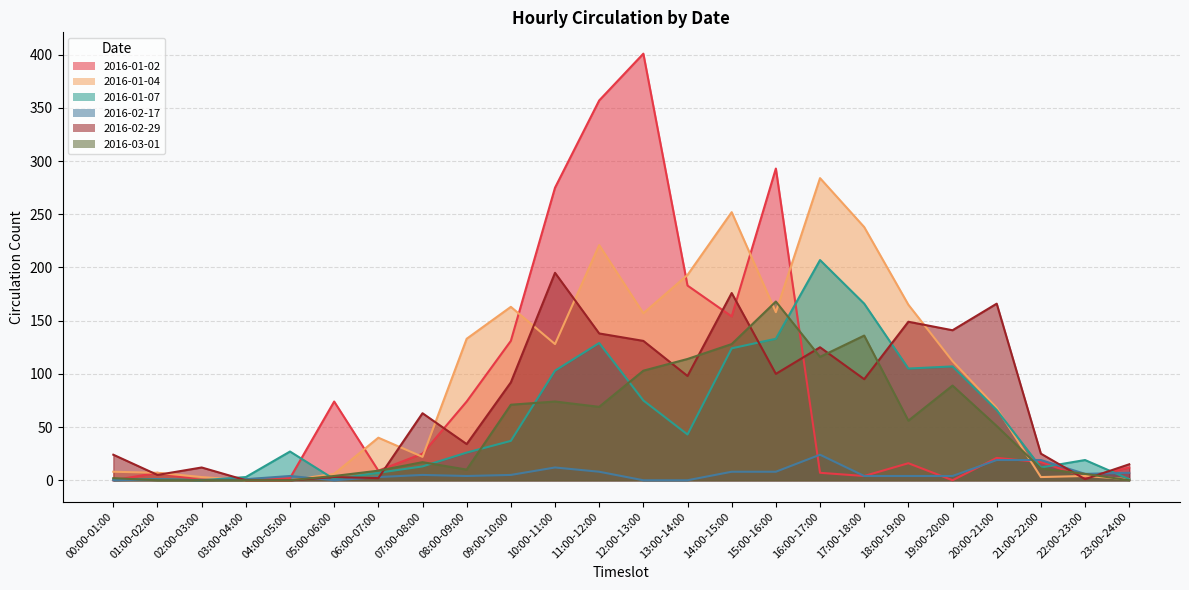

Where is the first local minimum for 2016-01-04?

07:00-08:00